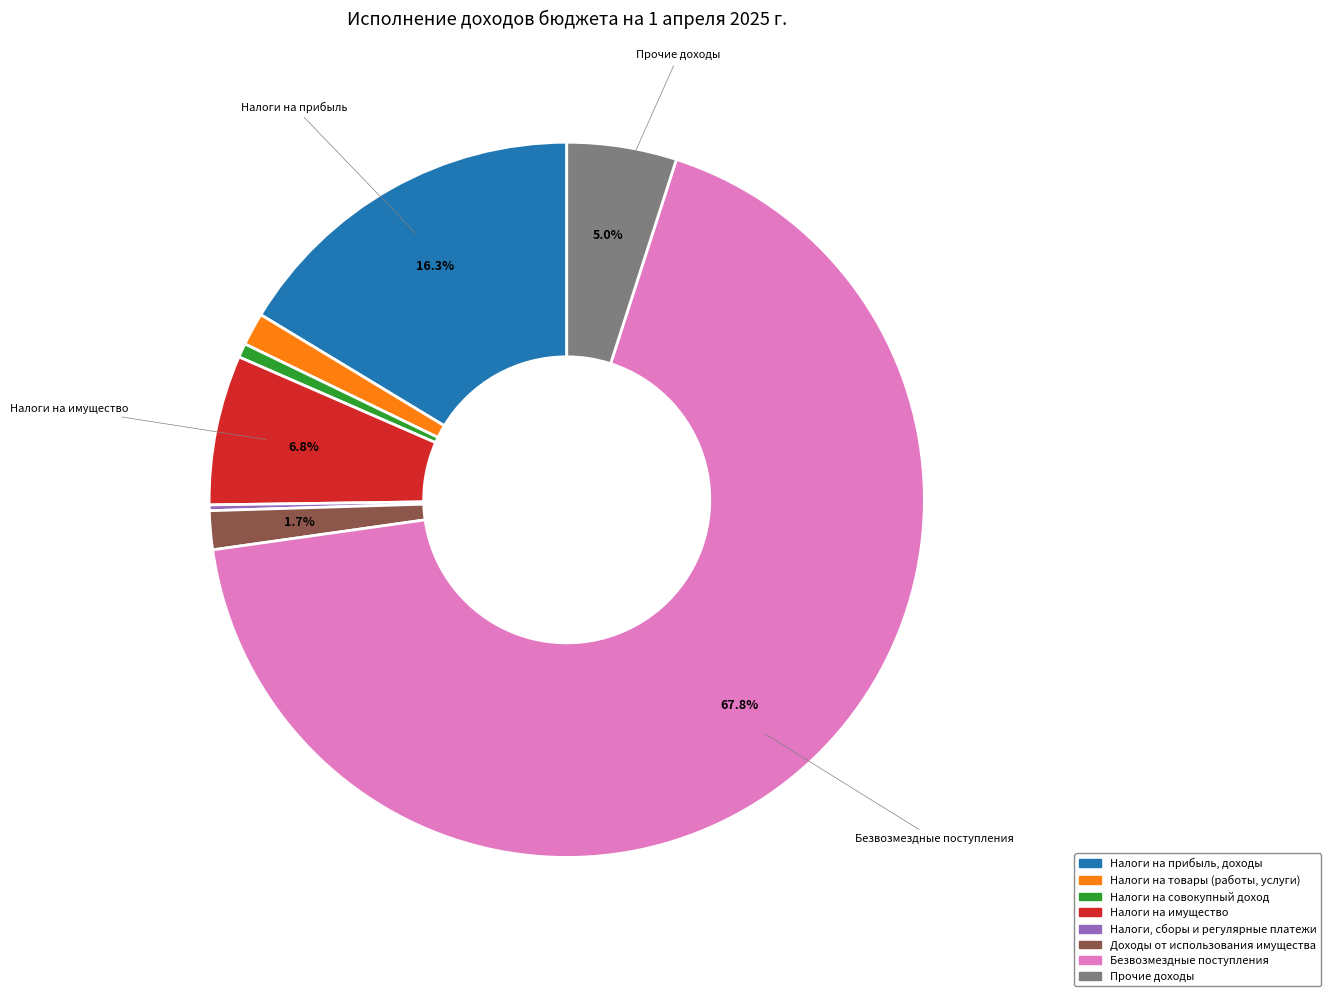

Is there a majority slice in this chart?

Yes